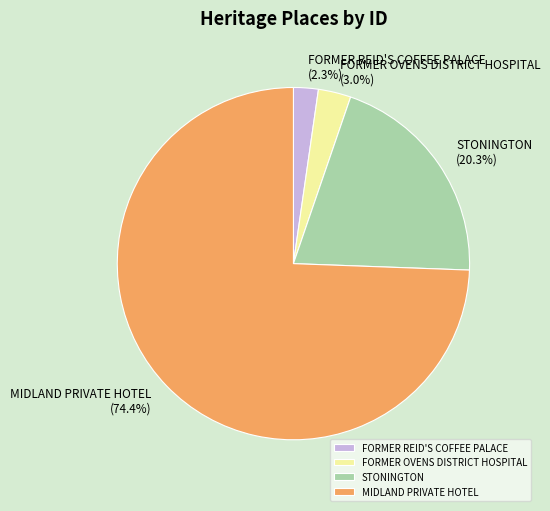

To the nearest percent, what portion does FORMER REID'S COFFEE PALACE represent?

2%